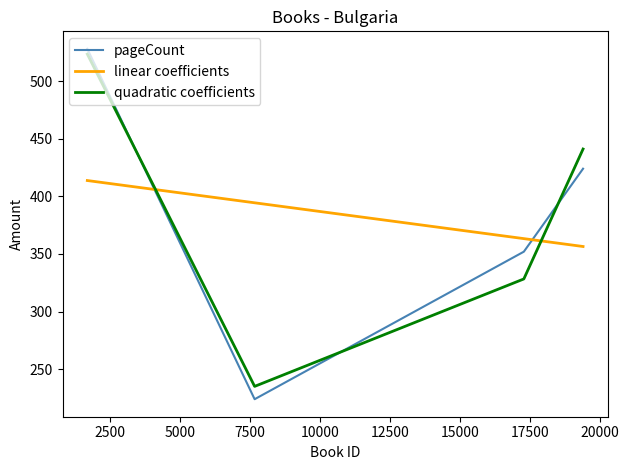

Which series has the widest spread of values?

pageCount